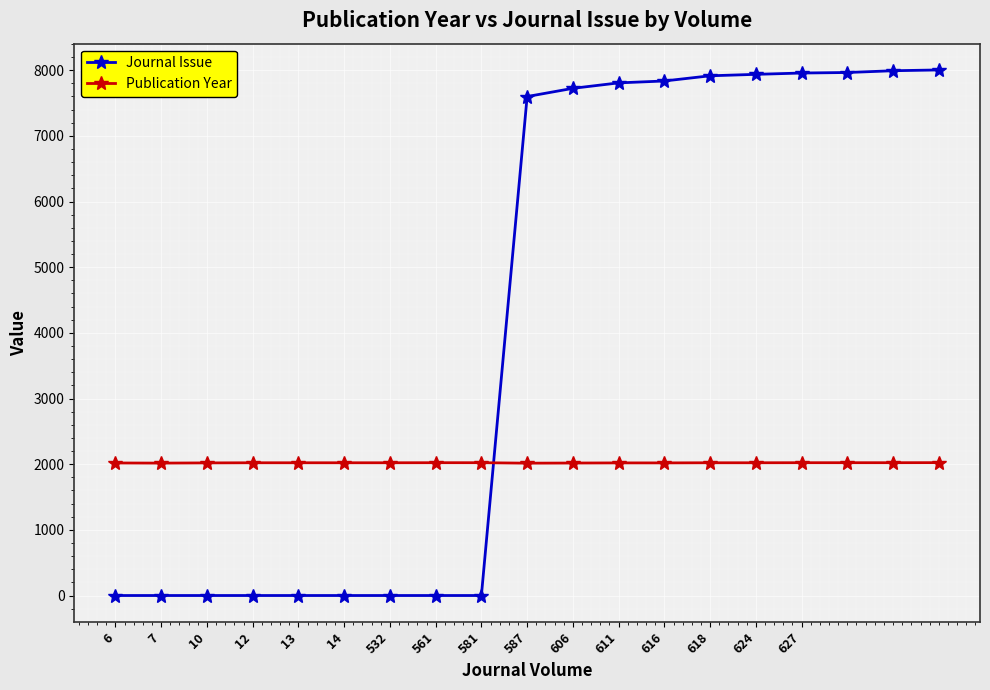

Which series ends up on top after the final intersection of Journal Issue and Publication Year?

Journal Issue